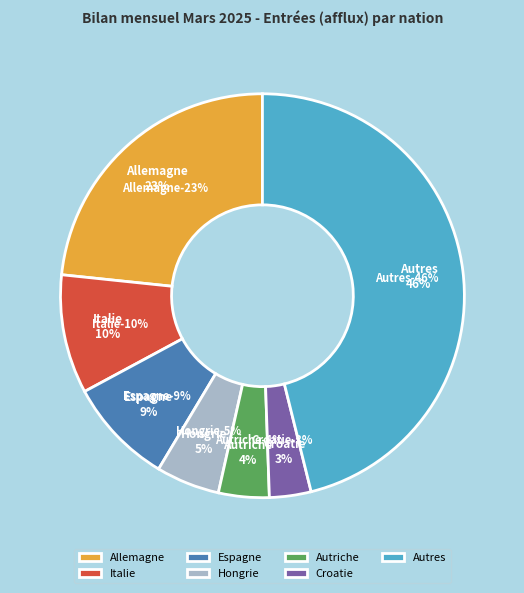

To the nearest percent, what is the average slice percentage?

14%